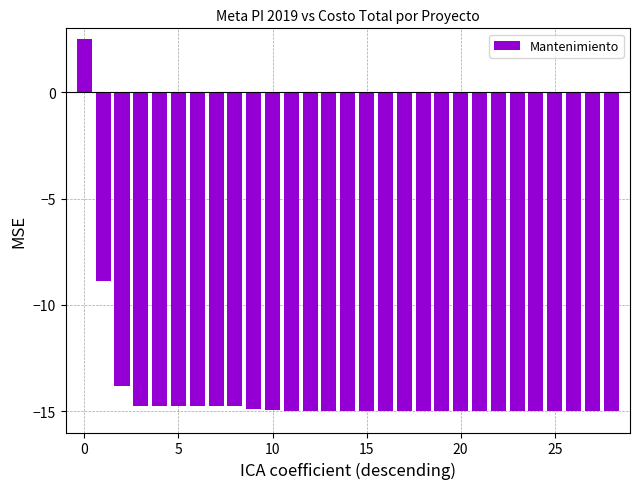

What is the value of the 18th bar from the left?

-15.0